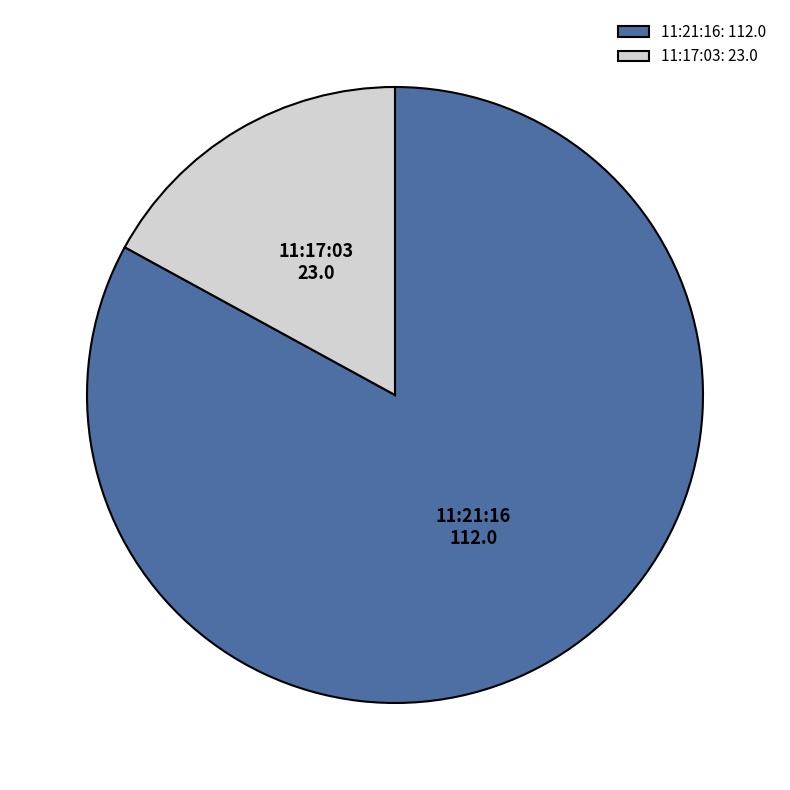

Rank the categories by value from lowest to highest.

11:17:03, 11:21:16